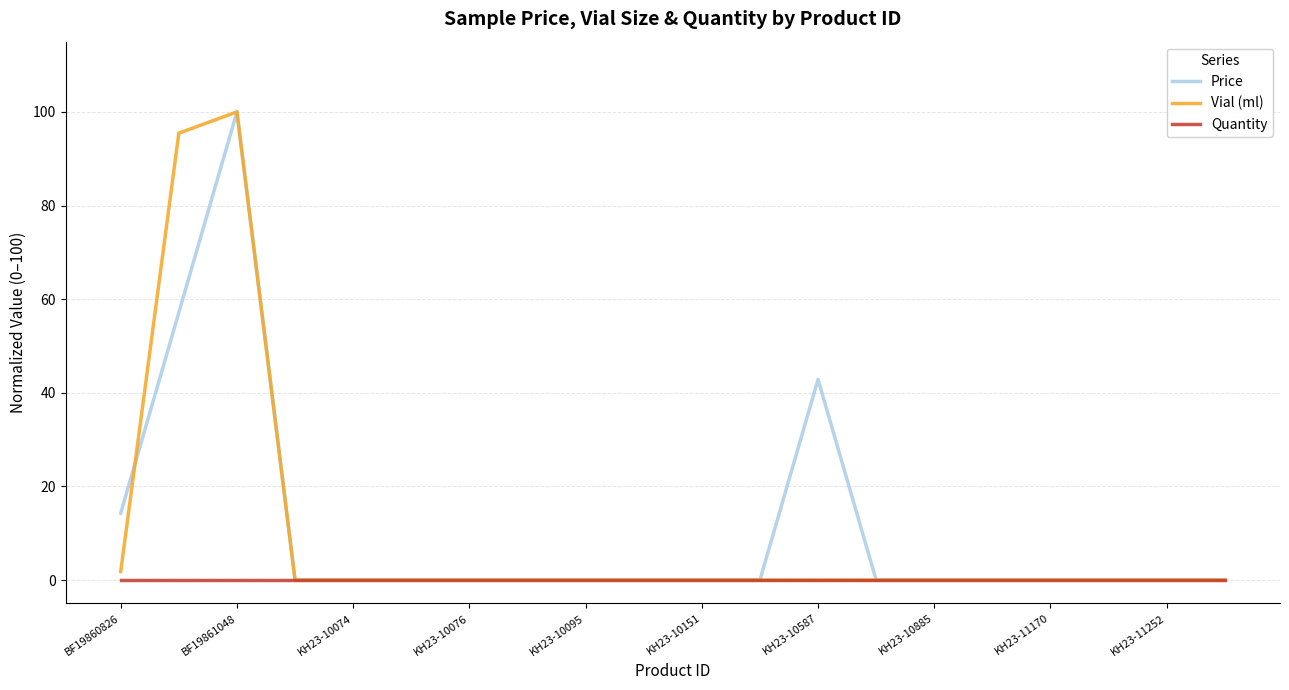

What is the highest value of the Vial (ml) series?

100.0